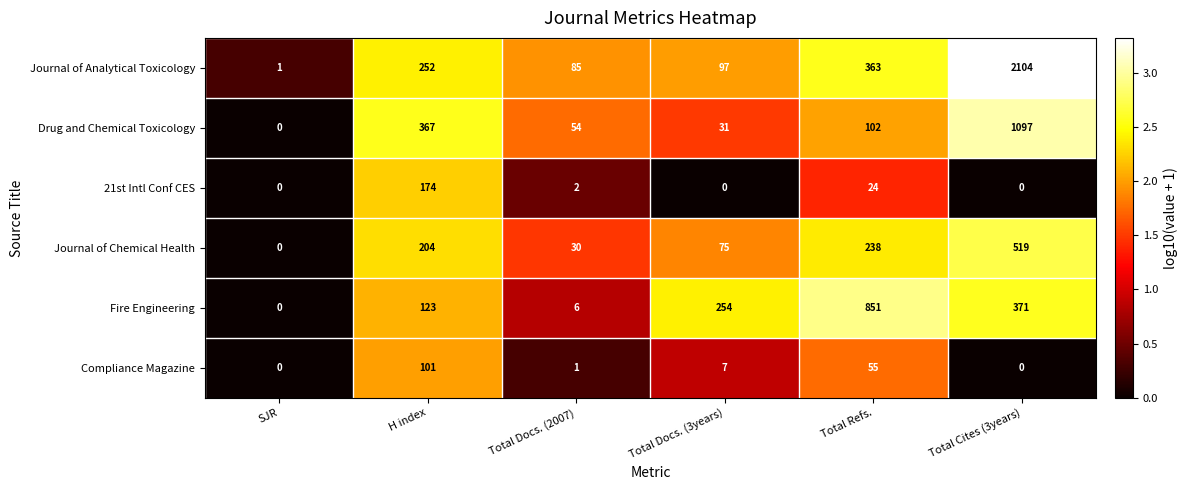

Rank the series by their maximum value, from lowest to highest.

Compliance Magazine, 21st Intl Conf CES, Journal of Chemical Health, Fire Engineering, Drug and Chemical Toxicology, Journal of Analytical Toxicology